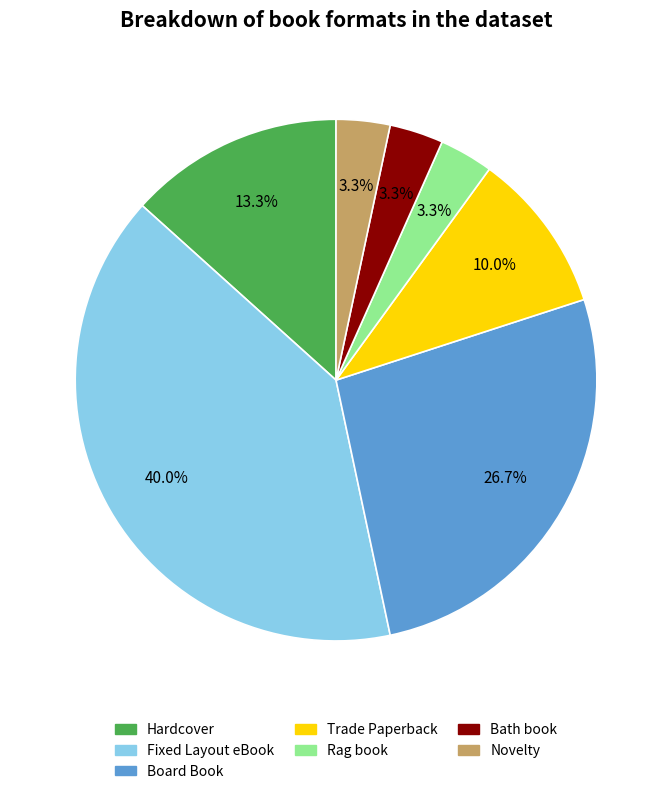

Count the number of slices in the pie.

7